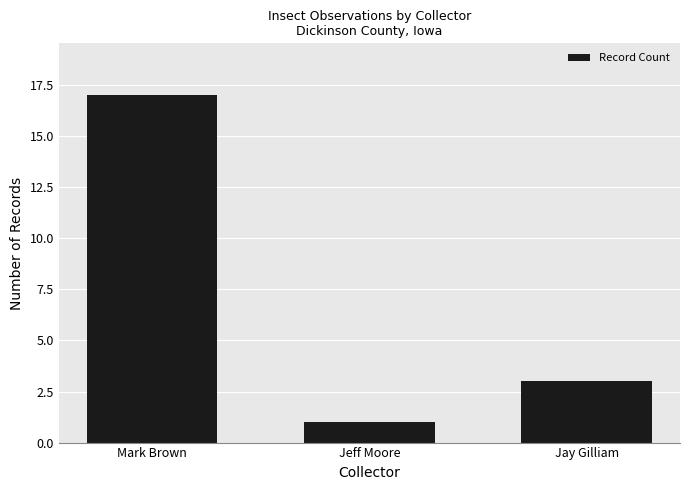

What is the average value?

7